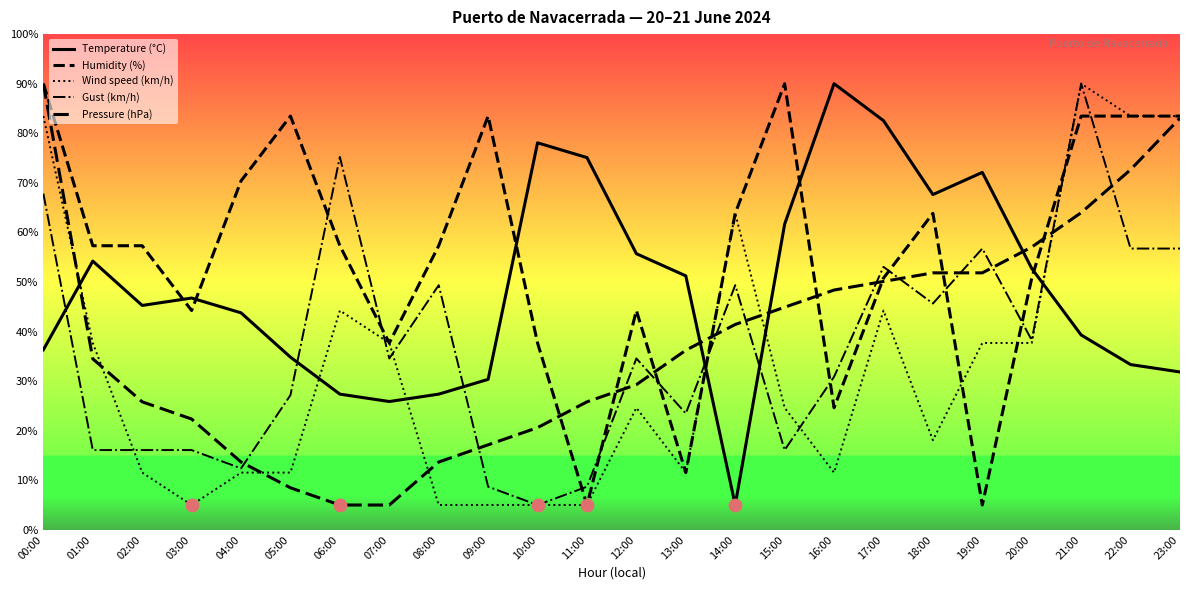

At which category does Temperature (°C) reach its first local peak?

01:00